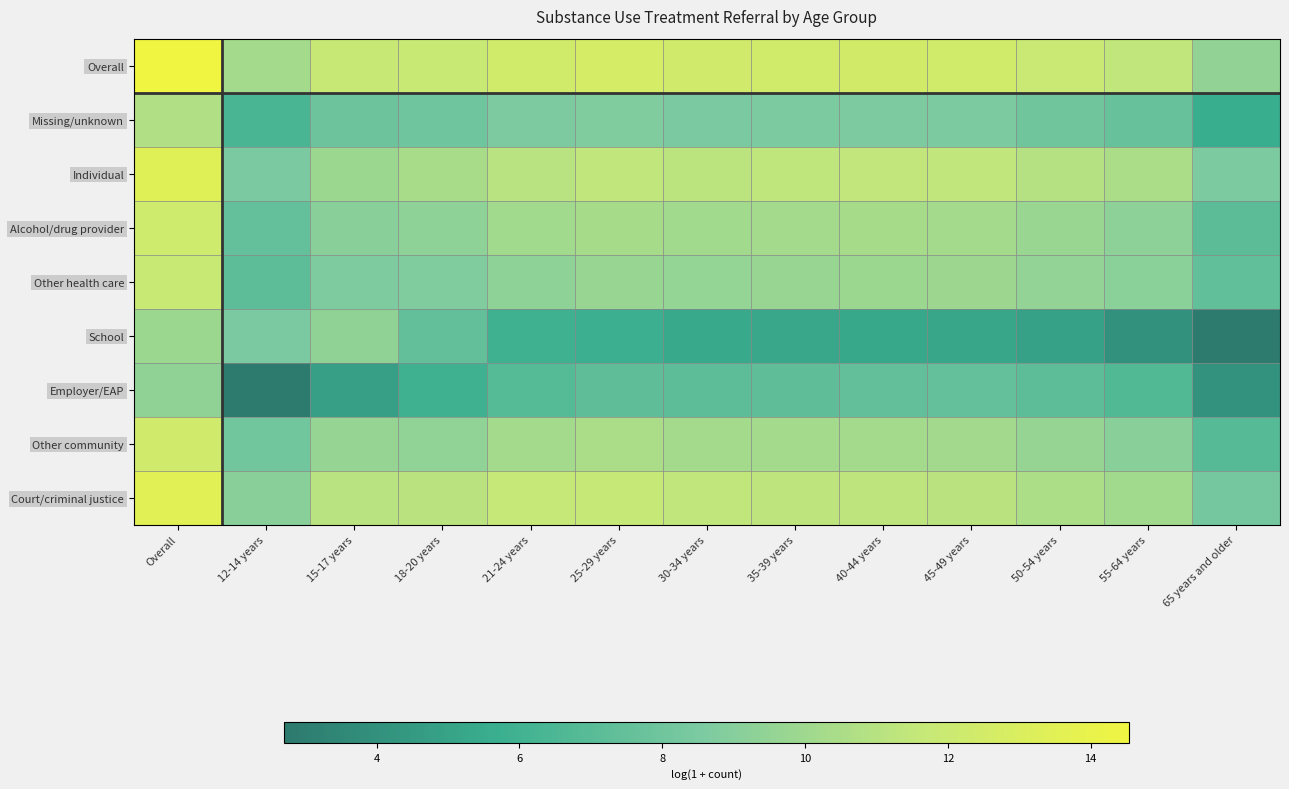

Which label corresponds to the smallest value in the chart?

65 years and older